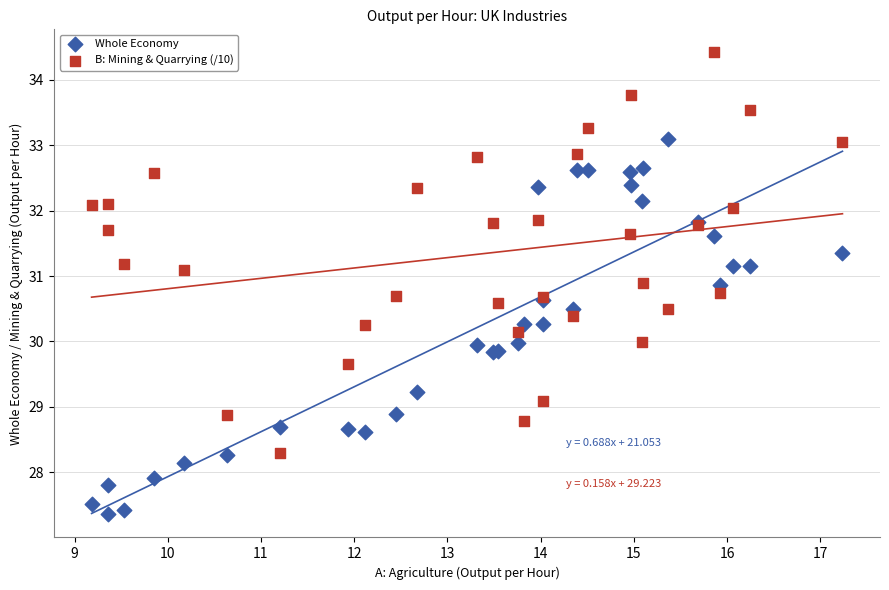

What is the X range (max minus min) for the scatter plot?

8.1